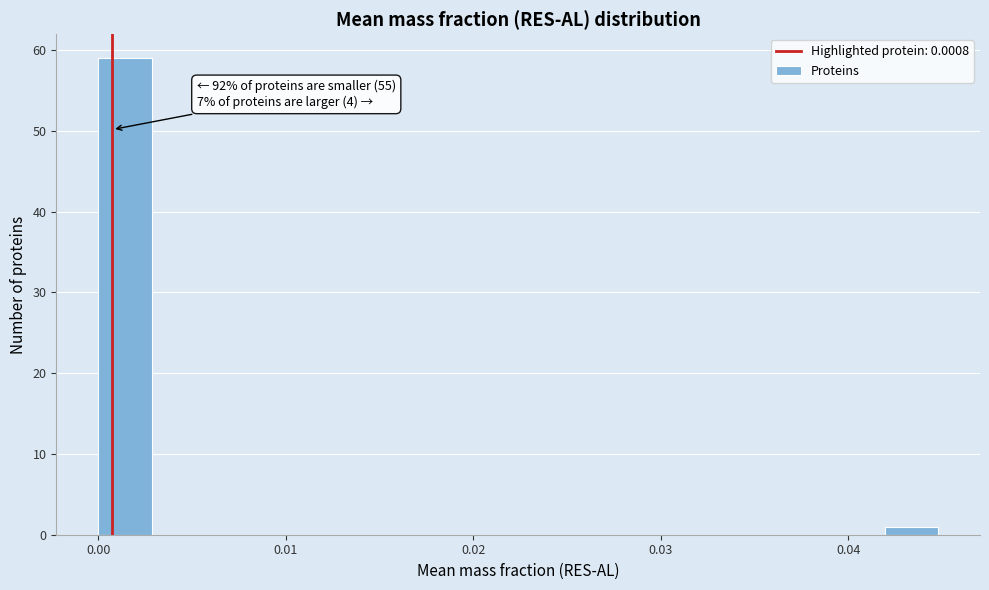

Read against the x-axis, roughly where is the centre of the tallest bar?

0.001